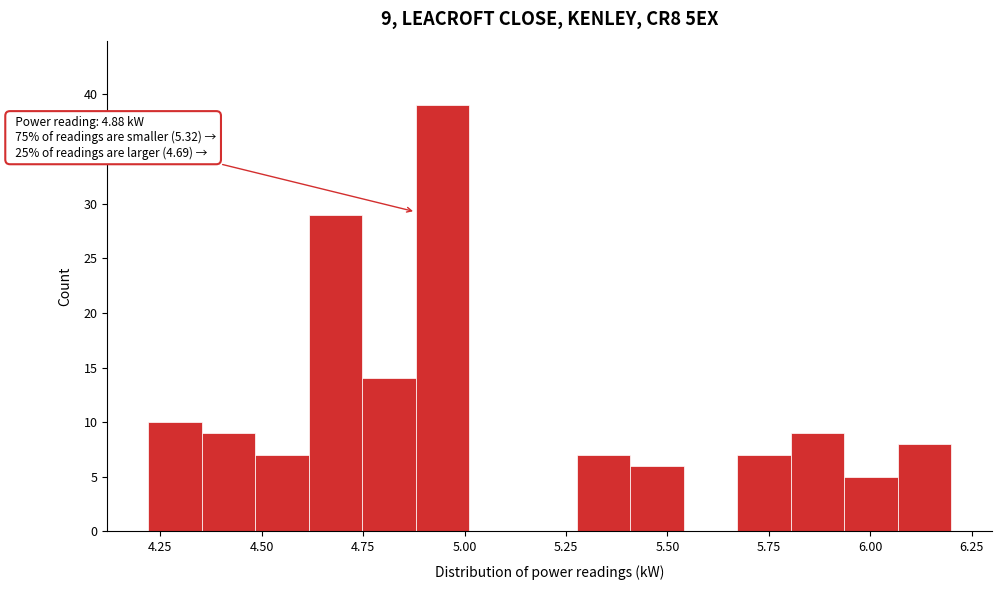

Around what value on the x-axis is the tallest bar? Give the approximate position of its centre, as read against the axis.

4.95